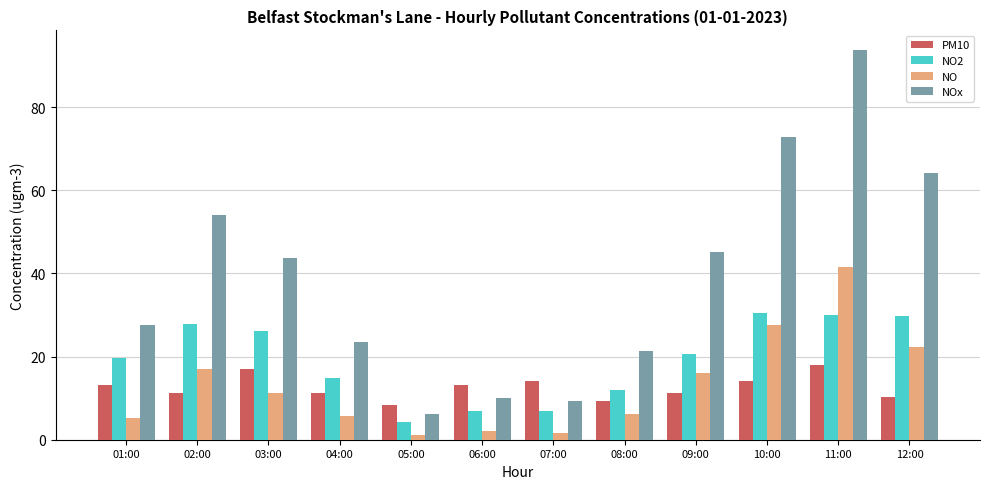

At which category is the sum across all series the highest?

11:00